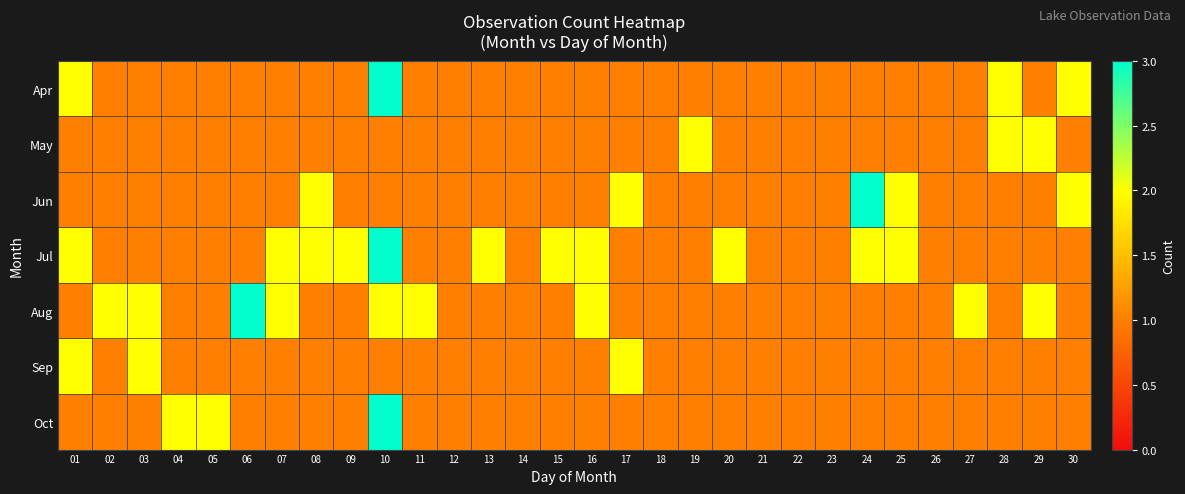

Reading right to left, extract all data points from this chart.

Apr: 30=2	29=1	28=2	27=1	26=1	25=1	24=1	23=1	22=1	21=1	20=1	19=1	18=1	17=1	16=1	15=1	14=1	13=1	12=1	11=1	10=3	09=1	08=1	07=1	06=1	05=1	04=1	03=1	02=1	01=2
May: 30=1	29=2	28=2	27=1	26=1	25=1	24=1	23=1	22=1	21=1	20=1	19=2	18=1	17=1	16=1	15=1	14=1	13=1	12=1	11=1	10=1	09=1	08=1	07=1	06=1	05=1	04=1	03=1	02=1	01=1
Jun: 30=2	29=1	28=1	27=1	26=1	25=2	24=3	23=1	22=1	21=1	20=1	19=1	18=1	17=2	16=1	15=1	14=1	13=1	12=1	11=1	10=1	09=1	08=2	07=1	06=1	05=1	04=1	03=1	02=1	01=1
Jul: 30=1	29=1	28=1	27=1	26=1	25=2	24=2	23=1	22=1	21=1	20=2	19=1	18=1	17=1	16=2	15=2	14=1	13=2	12=1	11=1	10=3	09=2	08=2	07=2	06=1	05=1	04=1	03=1	02=1	01=2
Aug: 30=1	29=2	28=1	27=2	26=1	25=1	24=1	23=1	22=1	21=1	20=1	19=1	18=1	17=1	16=2	15=1	14=1	13=1	12=1	11=2	10=2	09=1	08=1	07=2	06=3	05=1	04=1	03=2	02=2	01=1
Sep: 30=1	29=1	28=1	27=1	26=1	25=1	24=1	23=1	22=1	21=1	20=1	19=1	18=1	17=2	16=1	15=1	14=1	13=1	12=1	11=1	10=1	09=1	08=1	07=1	06=1	05=1	04=1	03=2	02=1	01=2
Oct: 30=1	29=1	28=1	27=1	26=1	25=1	24=1	23=1	22=1	21=1	20=1	19=1	18=1	17=1	16=1	15=1	14=1	13=1	12=1	11=1	10=3	09=1	08=1	07=1	06=1	05=2	04=2	03=1	02=1	01=1